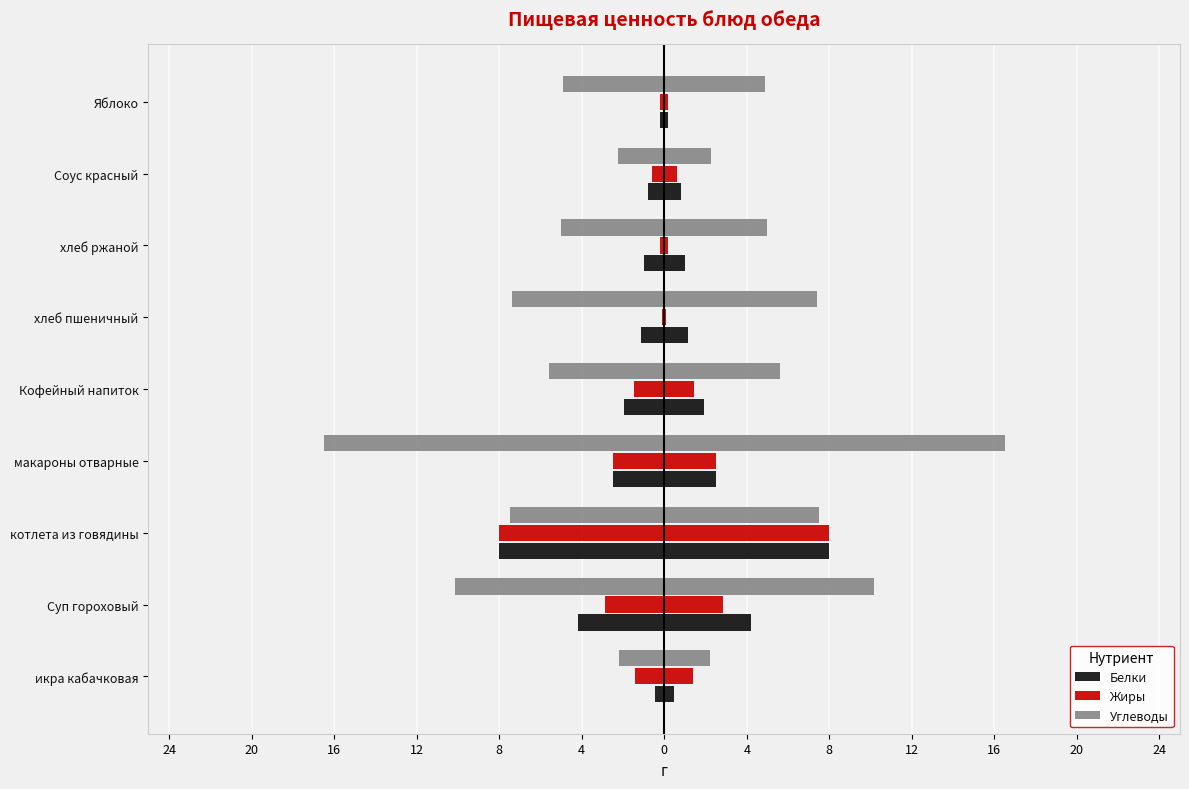

What is the difference between the Жиры values at хлеб ржаной and макароны отварные?

2.3